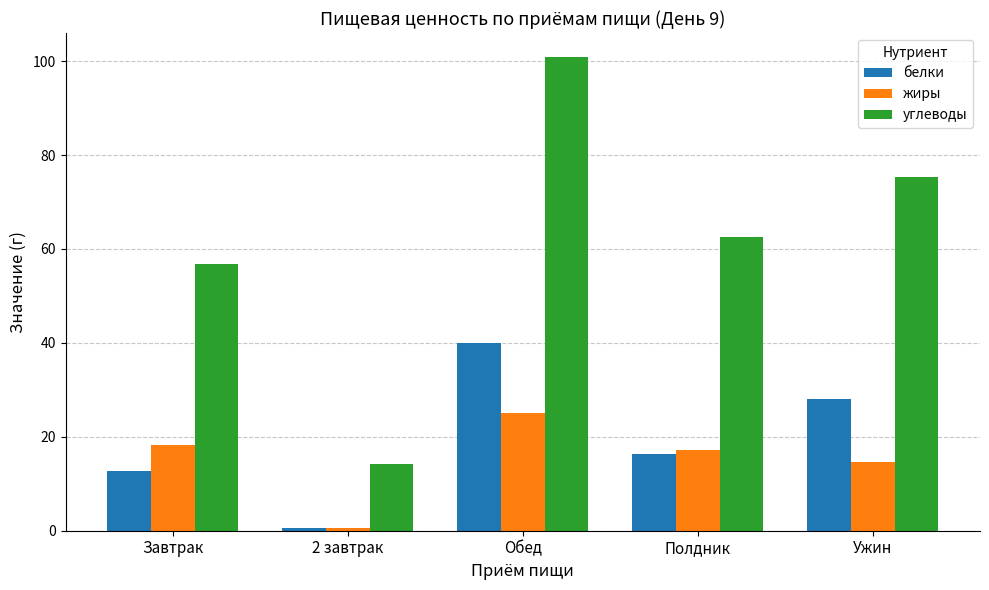

How many groups of bars are there?

5